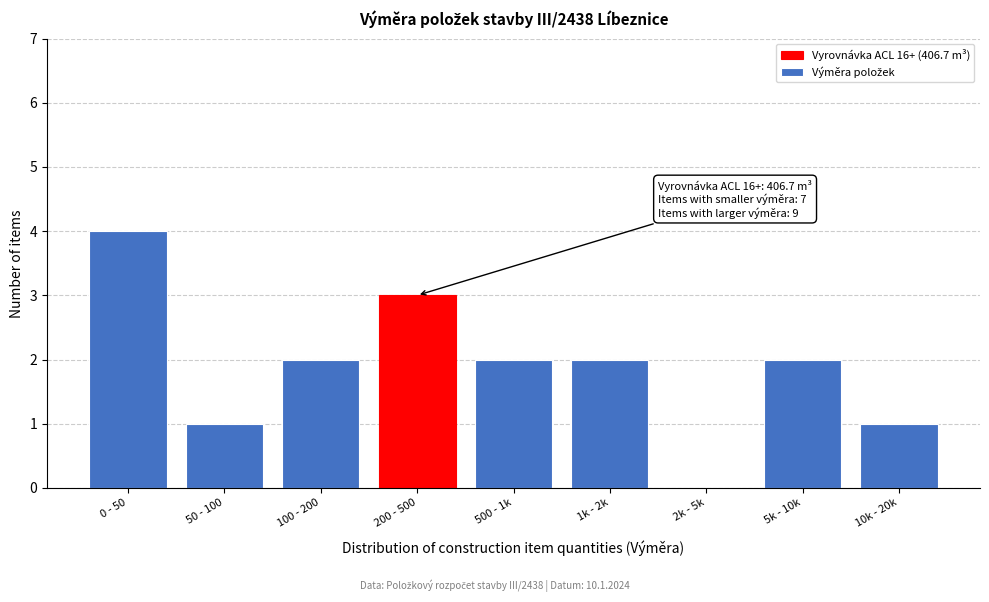

Reading left to right, what are all the values shown in this chart?

0 - 50=4	50 - 100=1	100 - 200=2	200 - 500=3	500 - 1k=2	1k - 2k=2	2k - 5k=0	5k - 10k=2	10k - 20k=1